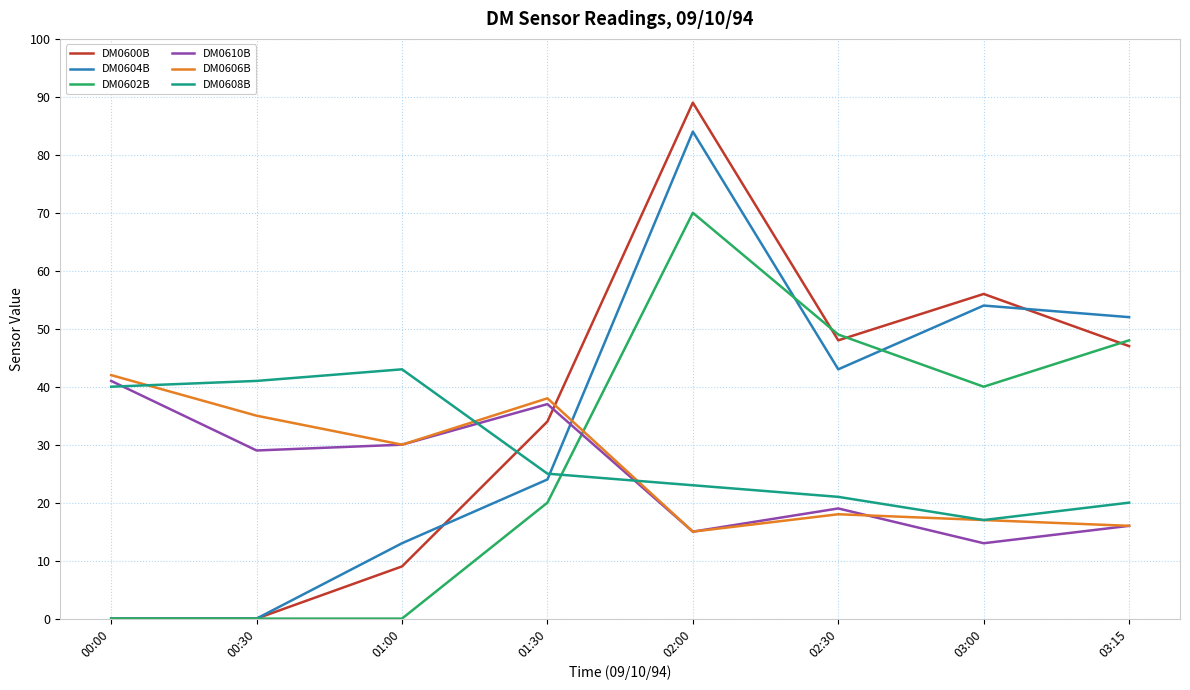

Between which two adjacent categories do DM0608B and DM0600B first intersect?

01:00 and 01:30